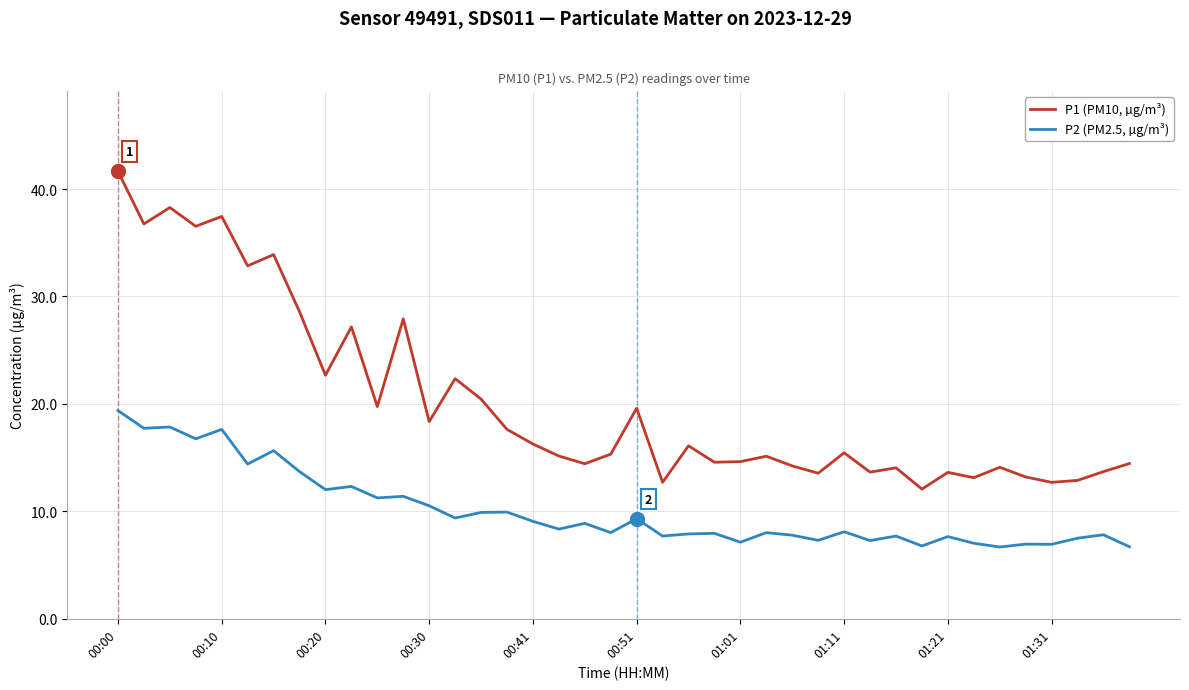

True or false: P2 (PM2.5, µg/m³) and P1 (PM10, µg/m³) intersect in this chart.

False